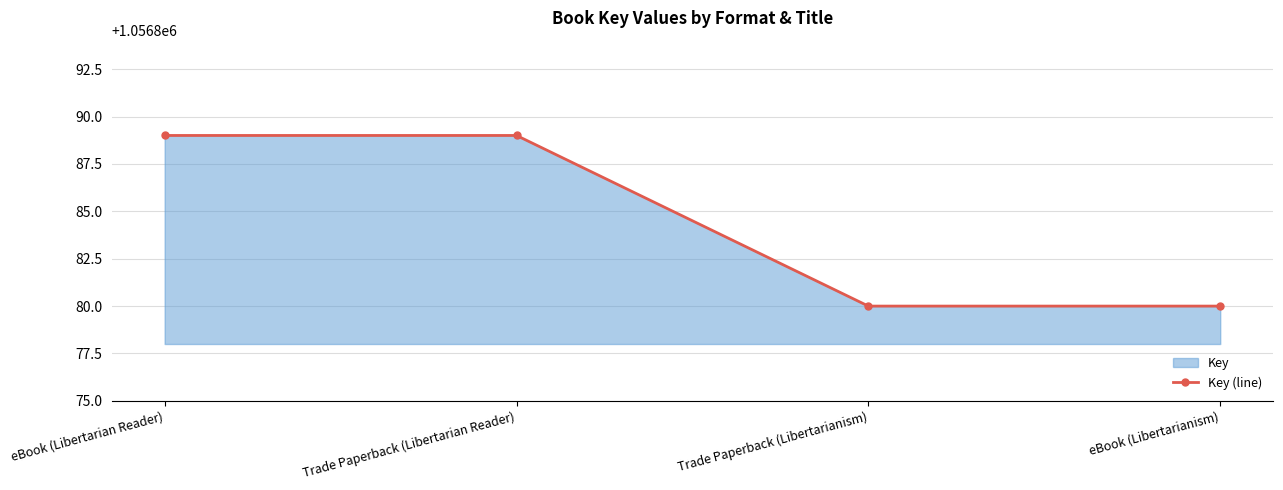

At which label is the value closest to 1056884?

Trade Paperback (Libertarianism)